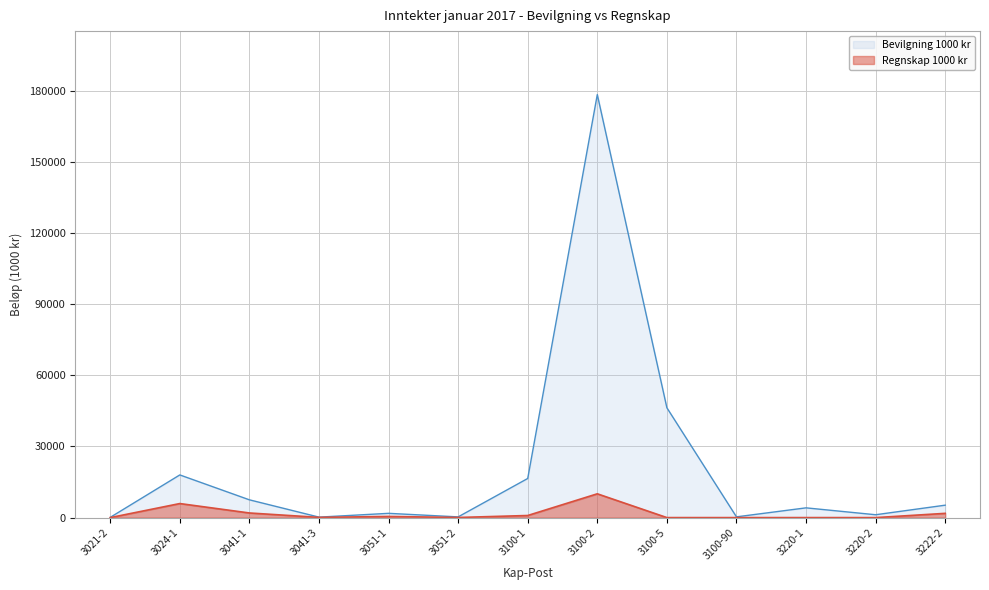

Reading right to left, list all the values displayed in this chart.

Bevilgning 1000 kr: 5242.0	1207.0	4114.0	318.0	46324.0	178418.0	16501.0	300.0	1800.0	200.0	7500.0	18000.0	100.0
Regnskap 1000 kr: 1792.5	1.1	8.4	0.0	5.5	10035.1	885.1	51.4	487.0	94.7	1951.1	5925.0	0.0